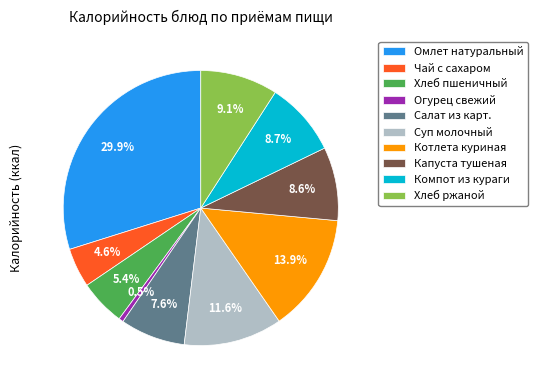

To the nearest percent, what is the difference between the largest and smallest slice percentages?

29%